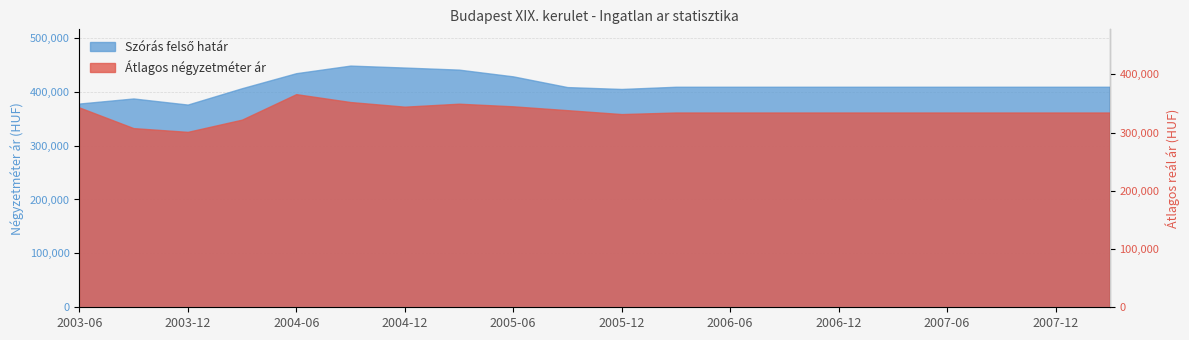

What is the ratio of the value at 2005-12 to the value at 16?

1.1